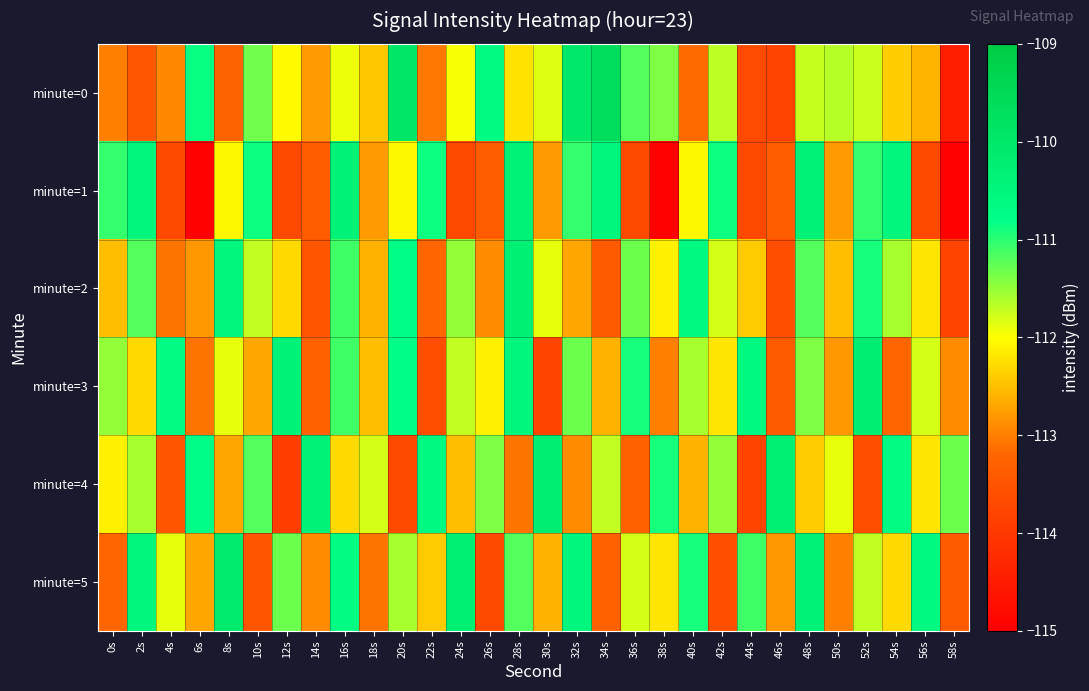

At which category does the chart reach its minimum across all series?

6s